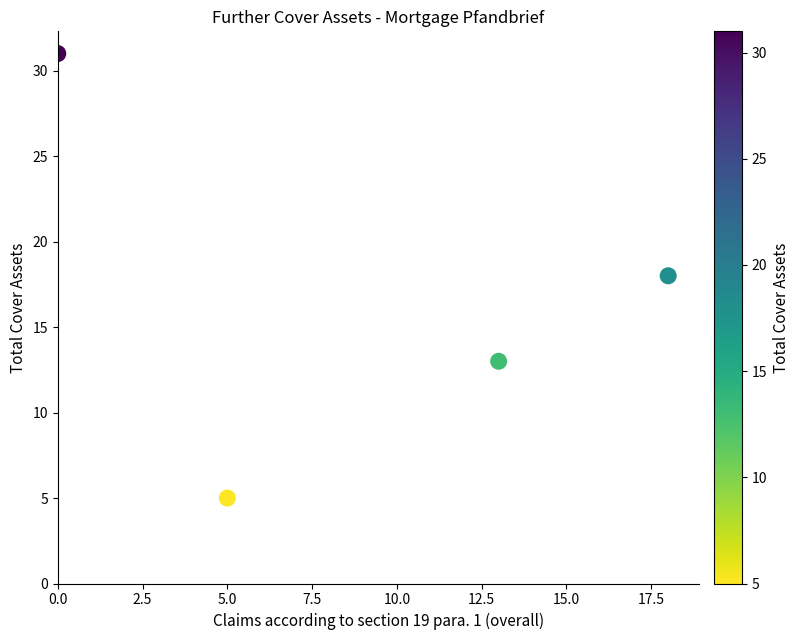

What is the average X value?

9